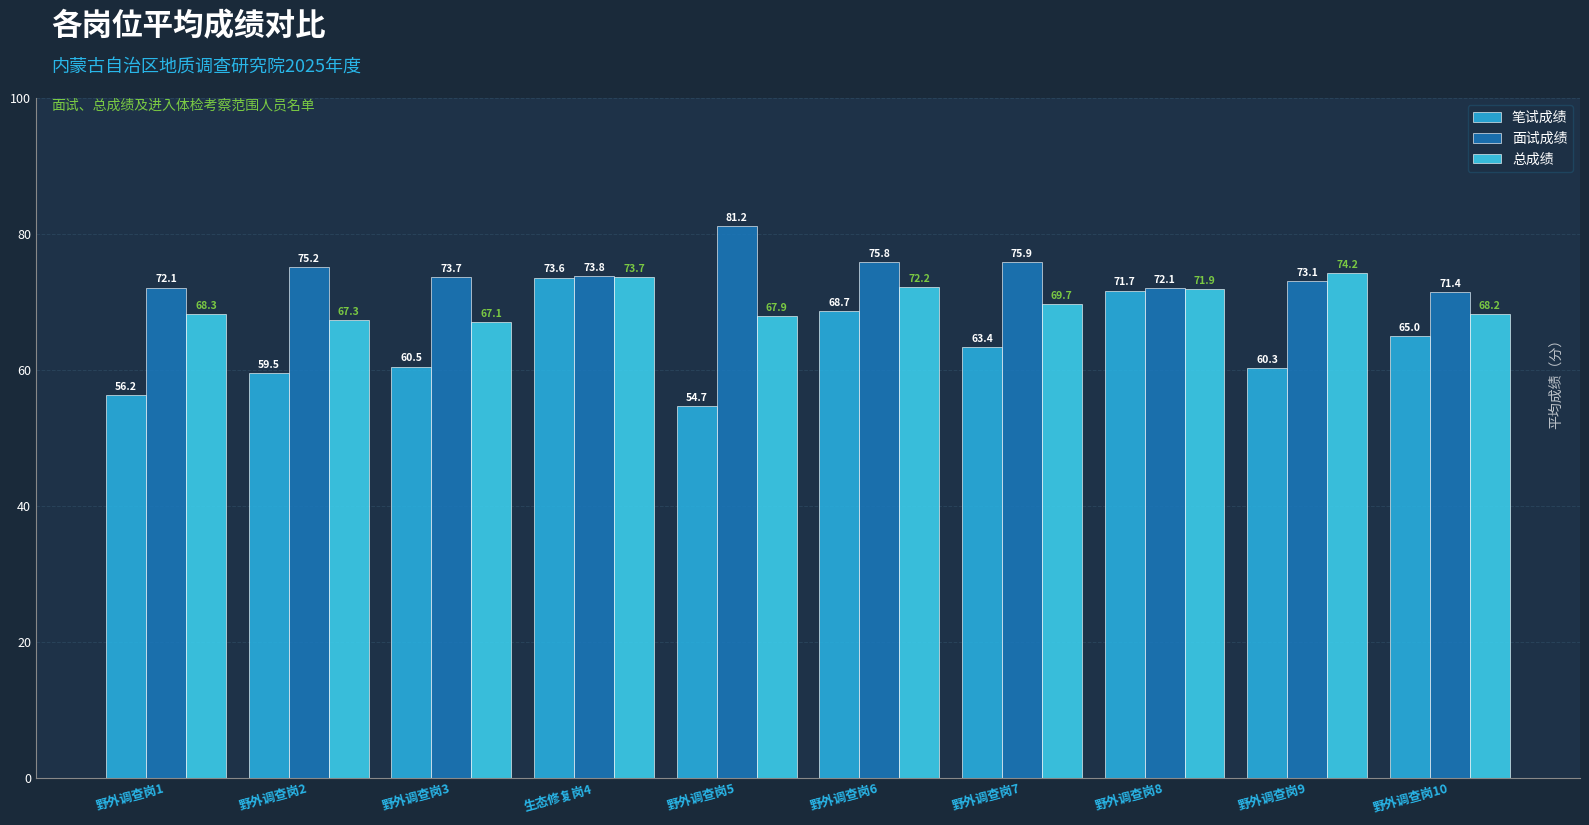

Reading right to left, extract all data points from this chart.

笔试成绩: 65.0	60.3	71.7	63.4	68.7	54.7	73.6	60.5	59.5	56.2
面试成绩: 71.4	73.1	72.1	75.9	75.8	81.2	73.8	73.7	75.2	72.1
总成绩: 68.2	74.2	71.9	69.7	72.2	67.9	73.7	67.1	67.3	68.3